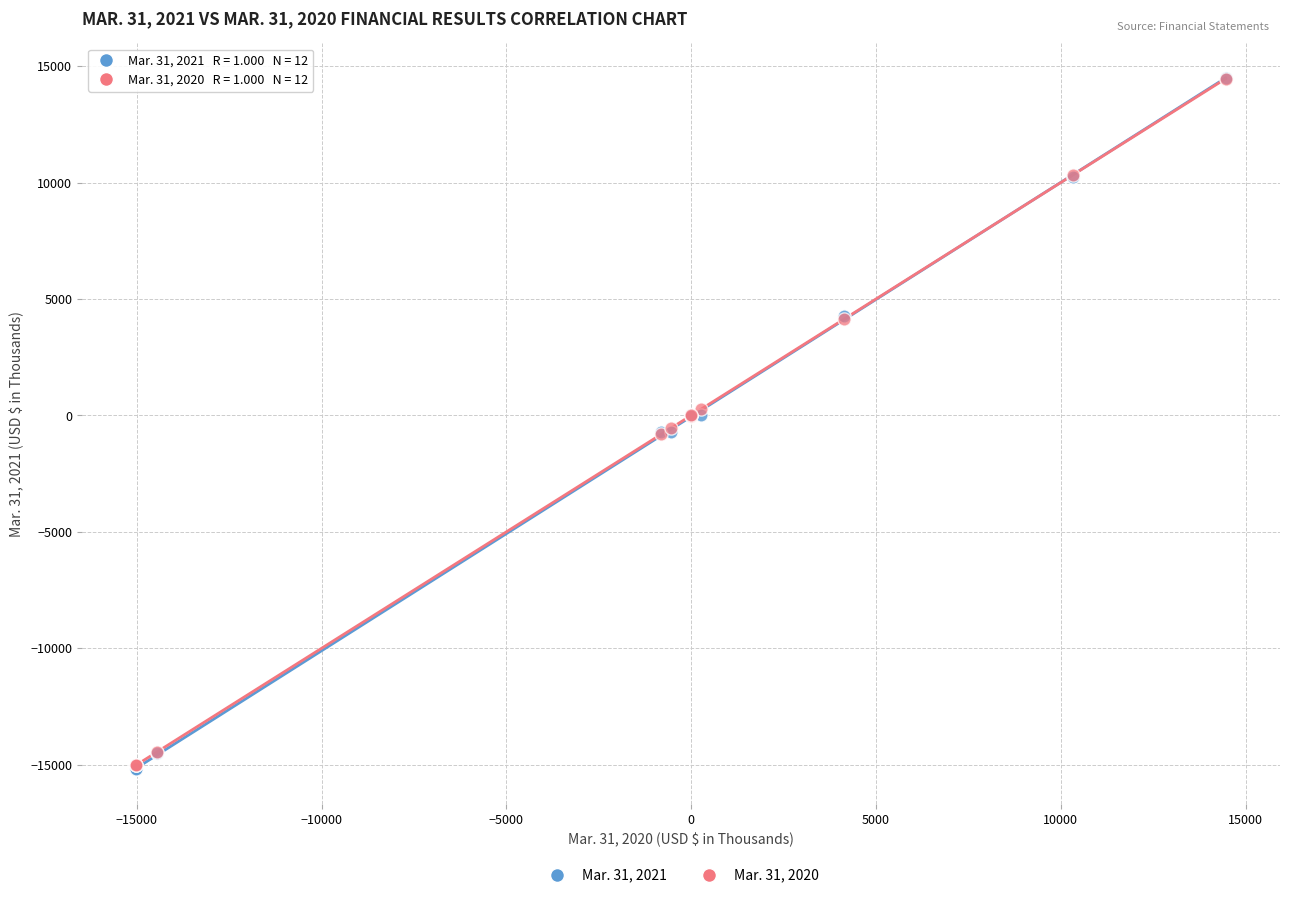

Which series has the widest spread of Y values?

Mar. 31, 2021